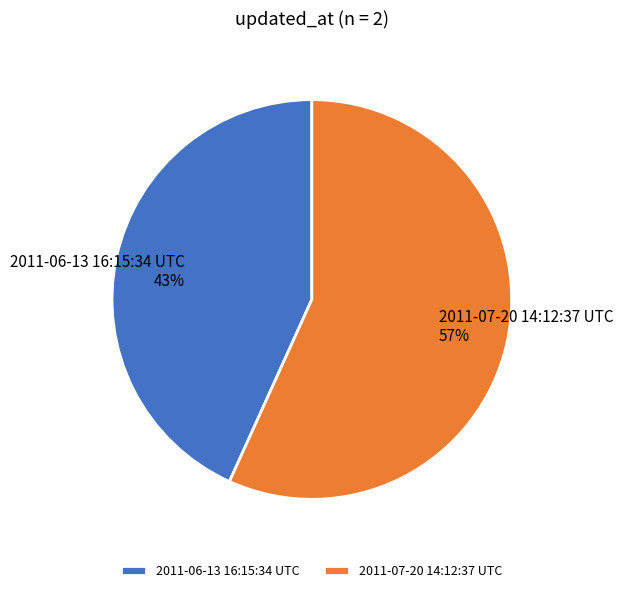

Is the sum of 2011-07-20 14:12:37 UTC and 2011-06-13 16:15:34 UTC greater than half?

Yes